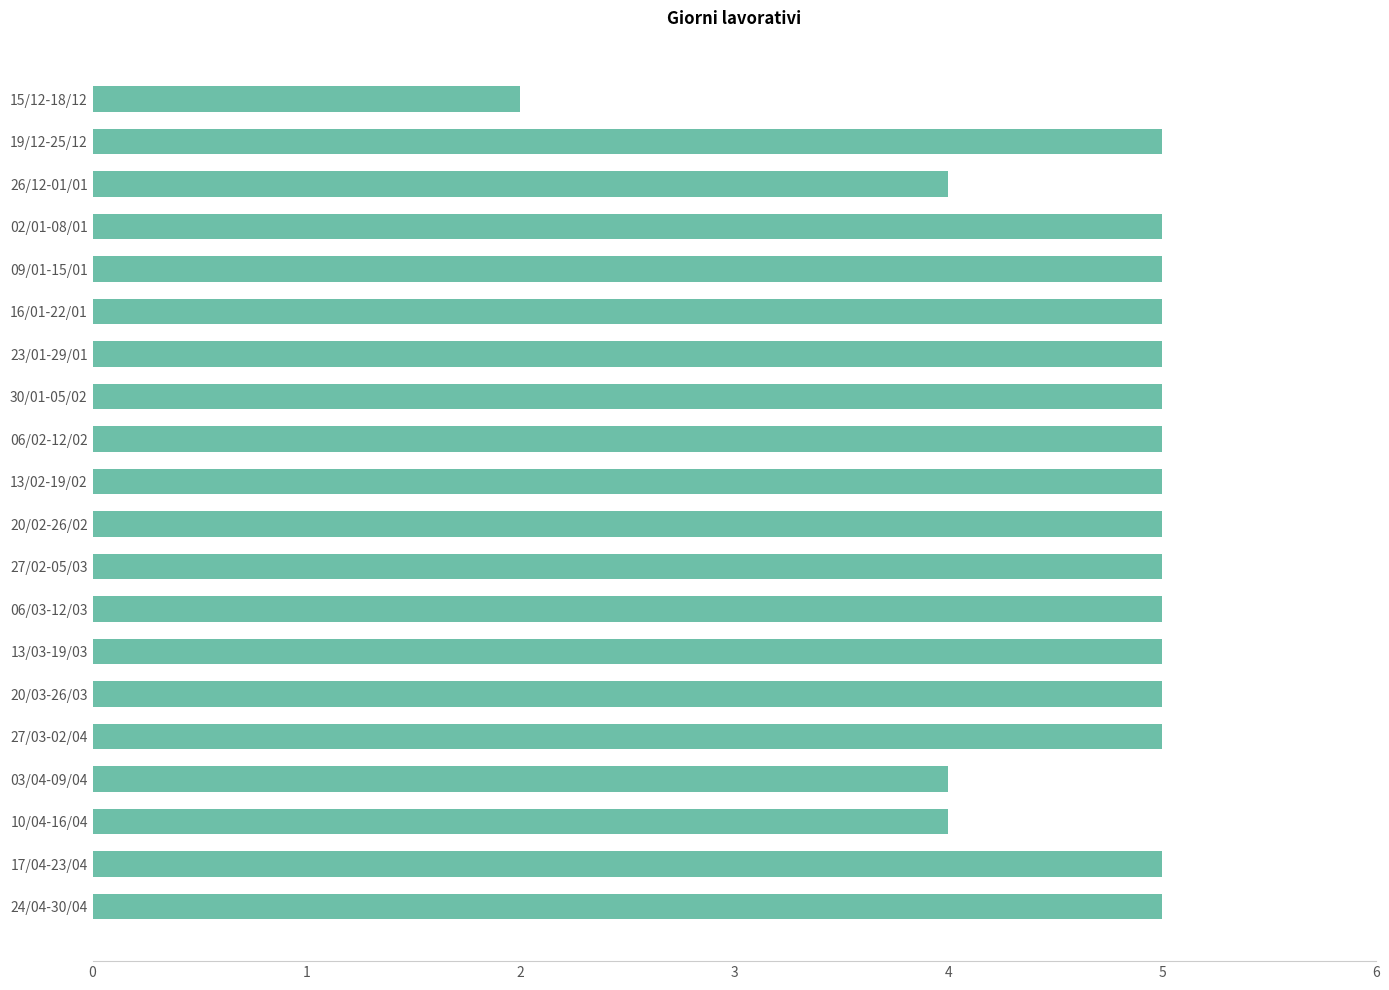

What is the difference between the maximum and minimum values?

3